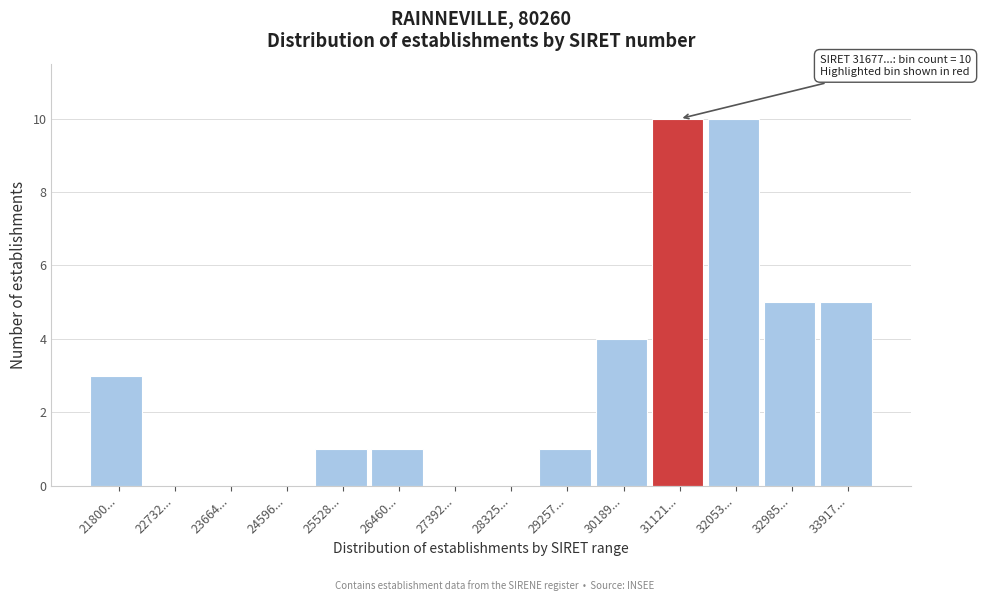

Reading right to left, what are all the values shown in this chart?

33917...=5	32985...=5	32053...=10	31121...=10	30189...=4	29257...=1	28325...=0	27392...=0	26460...=1	25528...=1	24596...=0	23664...=0	22732...=0	21800...=3